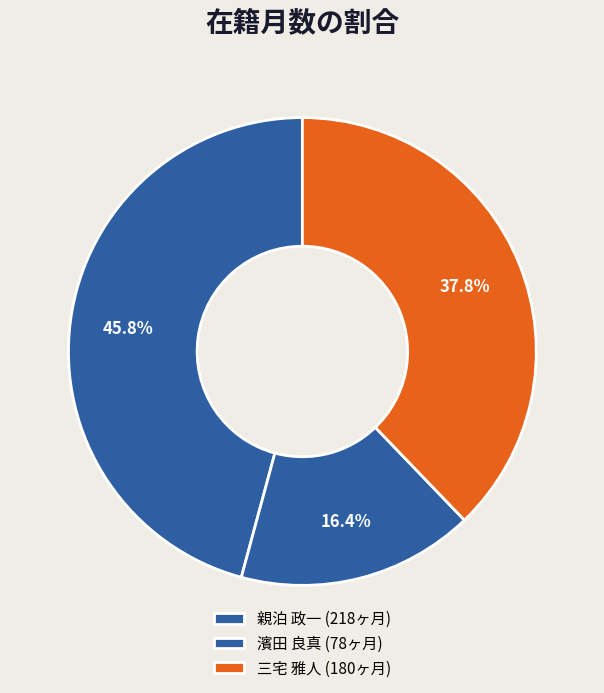

To the nearest percent, what portion does 濱田 良真 represent?

16%